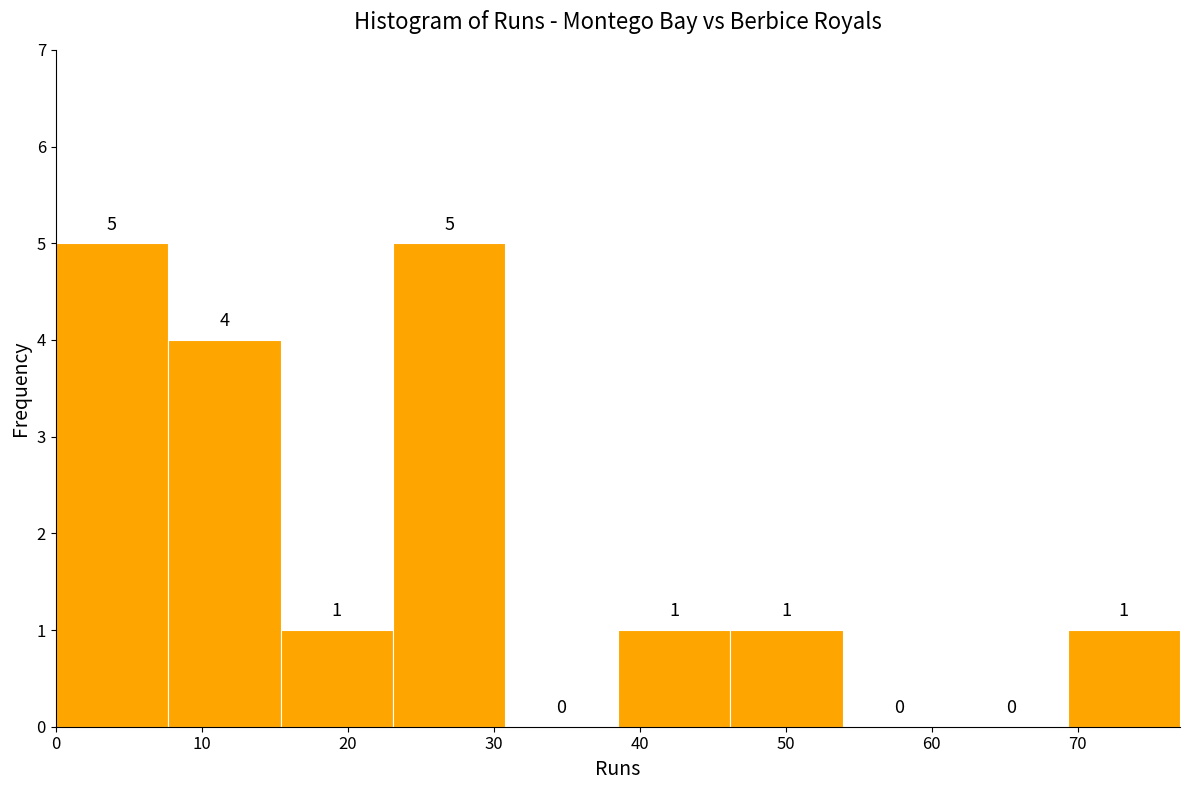

Reading left to right, list every bar in this chart as the range it spans on the x-axis followed by its height. The bar edges are not printed on the chart, so give them approximately, as read against the axis.

0.0 to 7.7: 5
7.7 to 15.4: 4
15.4 to 23.1: 1
23.1 to 30.8: 5
30.8 to 38.5: 0
38.5 to 46.2: 1
46.2 to 53.9: 1
53.9 to 61.6: 0
61.6 to 69.3: 0
69.3 to 77.0: 1